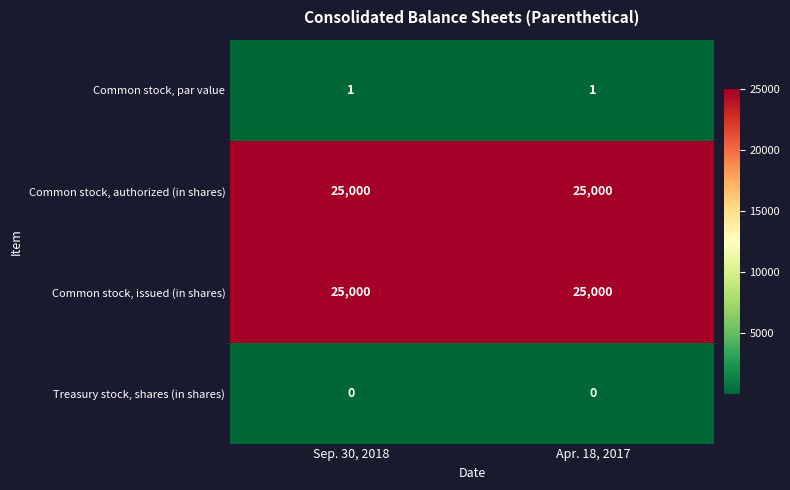

What is the difference between the highest and lowest values at Sep. 30, 2018?

25000